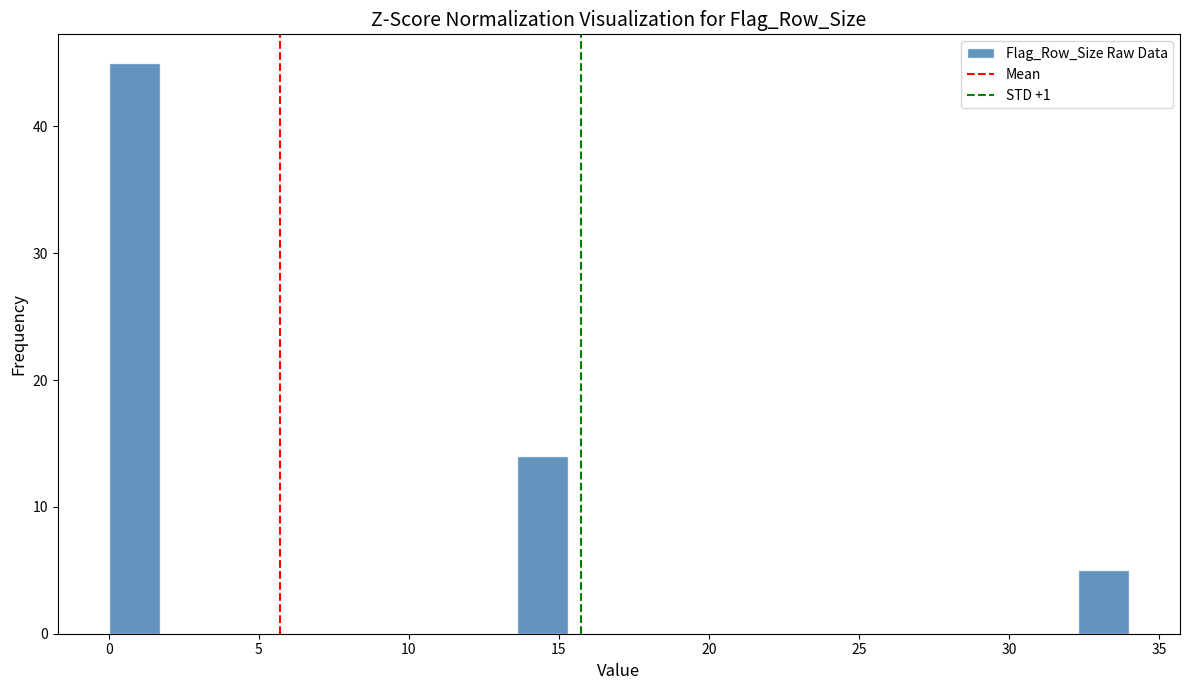

Read against the x-axis, roughly where is the centre of the tallest bar?

1.0